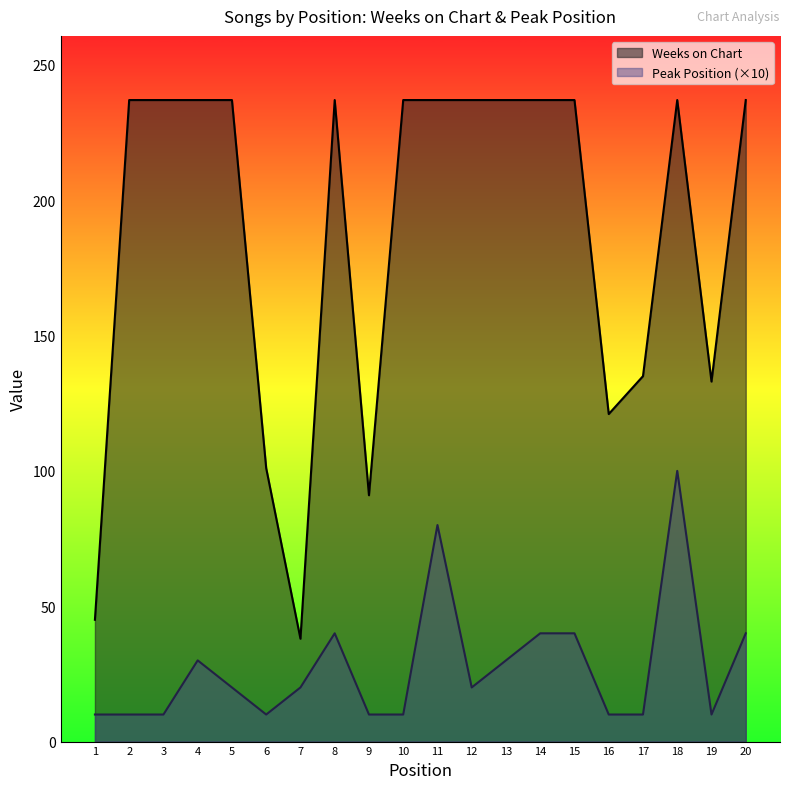

What is the spread (max minus min) of values at 16?

111